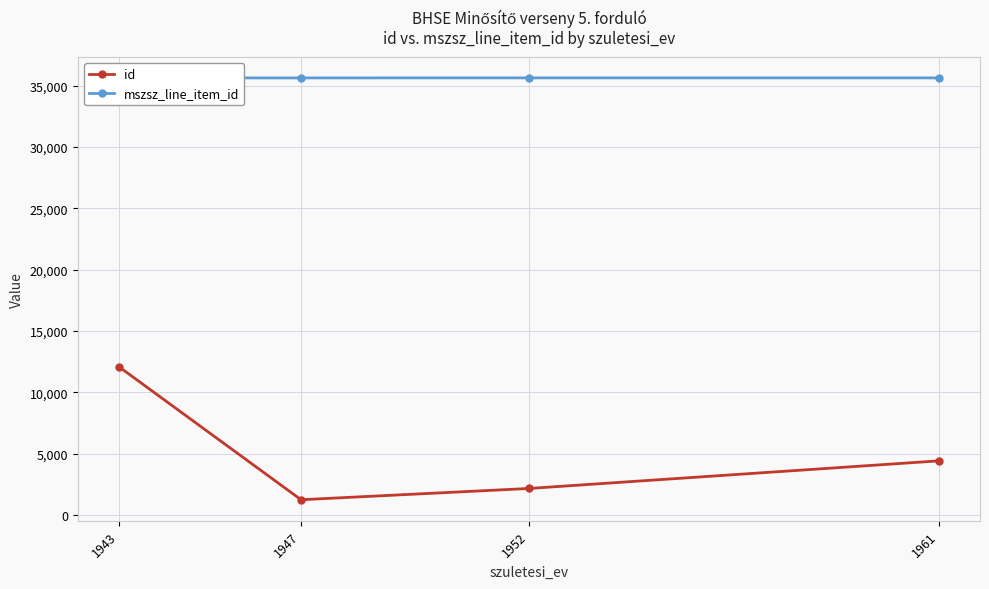

Rank the series at 1952 from highest to lowest value.

mszsz_line_item_id, id